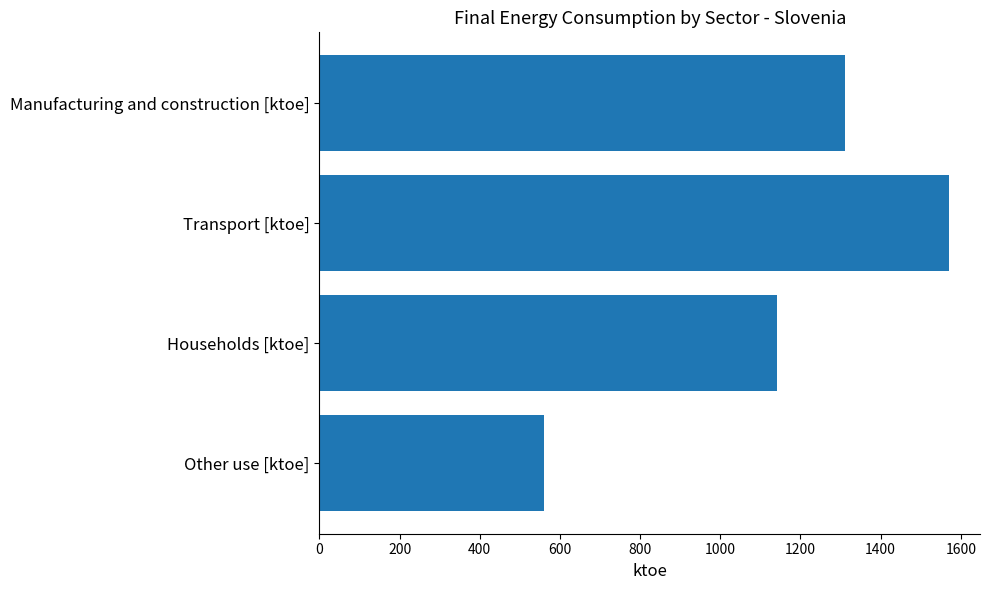

List the labels in order of value, smallest first.

Other use [ktoe], Households [ktoe], Manufacturing and construction [ktoe], Transport [ktoe]